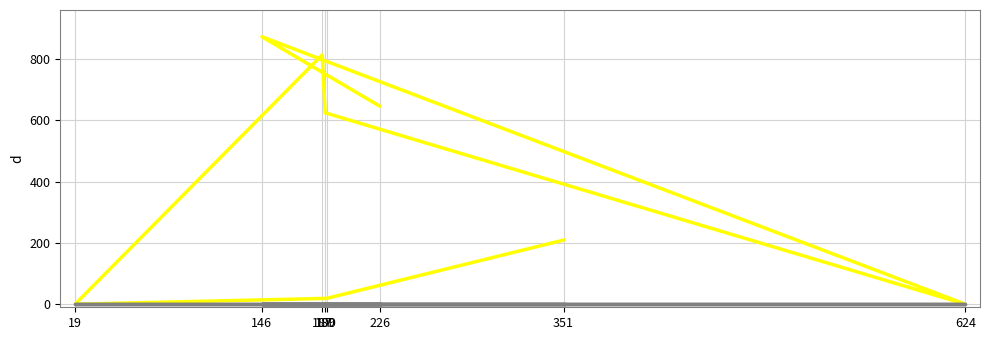

Reading left to right, what are all the values shown in this chart?

Balance: 209	19	0	813	624	0	872	646
Rejected Qty: 0	0	0	0	0	0	0	0